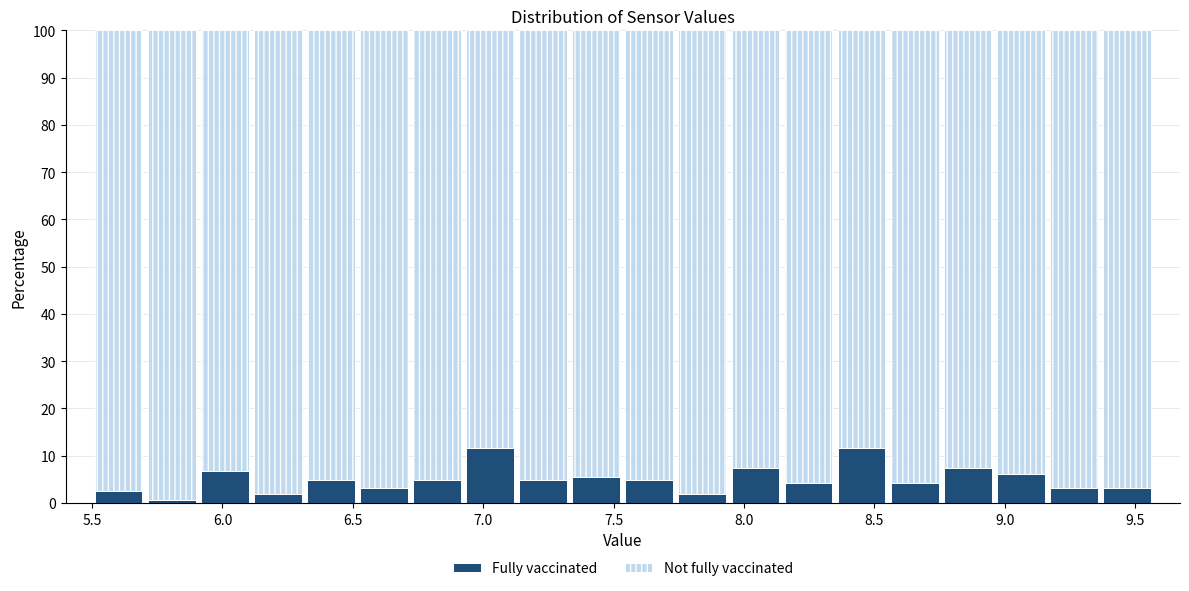

Reading left to right, transcribe this chart: for each stacked bar, give the range it covers on the x-axis and its total height. Neither the bar edges nor the heights are printed on the chart, so give them approximately, as read against the axes.

5.50 to 5.70: 100
5.70 to 5.90: 100
5.90 to 6.10: 100
6.10 to 6.30: 100
6.30 to 6.50: 100
6.50 to 6.70: 100
6.70 to 6.90: 100
6.90 to 7.15: 100
7.15 to 7.35: 100
7.35 to 7.55: 100
7.55 to 7.75: 100
7.75 to 7.95: 100
7.95 to 8.15: 100
8.15 to 8.35: 100
8.35 to 8.55: 100
8.55 to 8.75: 100
8.75 to 8.95: 100
8.95 to 9.15: 100
9.15 to 9.35: 100
9.35 to 9.55: 100